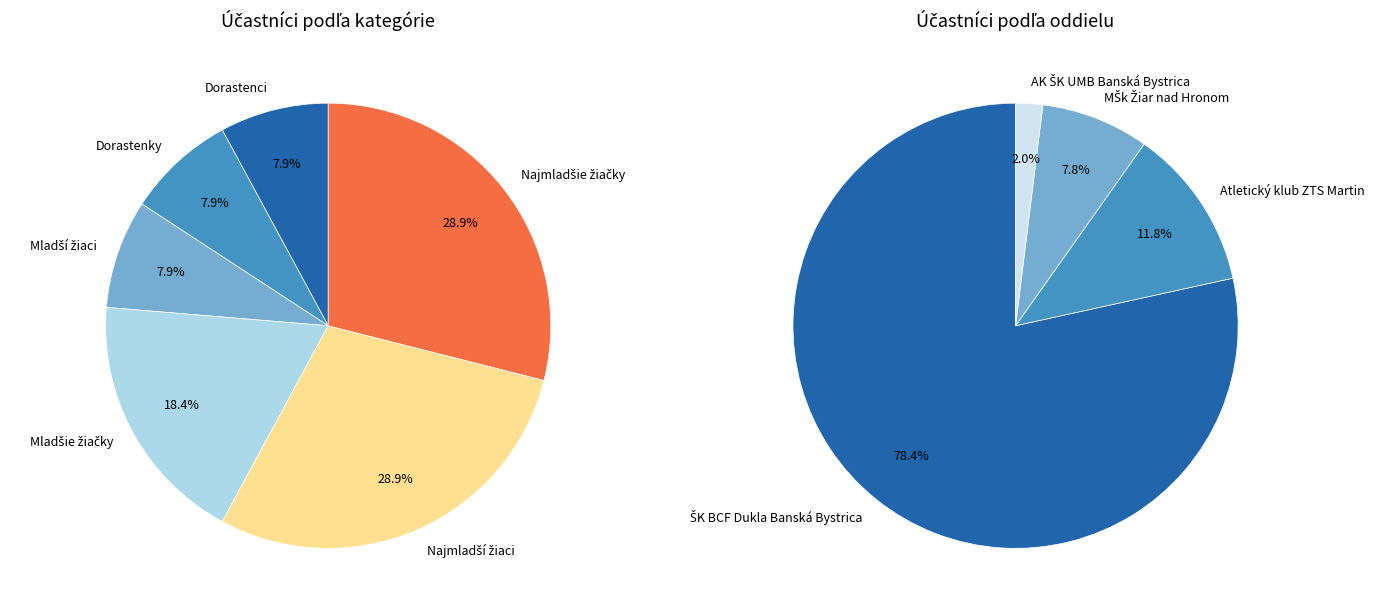

Does Najmladšie žiačky account for over 50% of the chart?

No